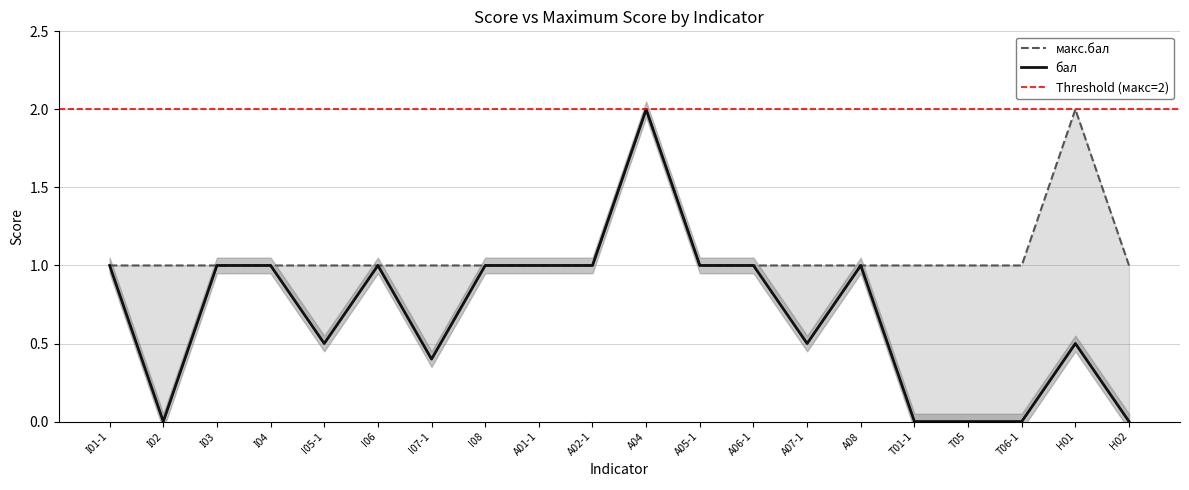

How many lines are shown in the chart?

2